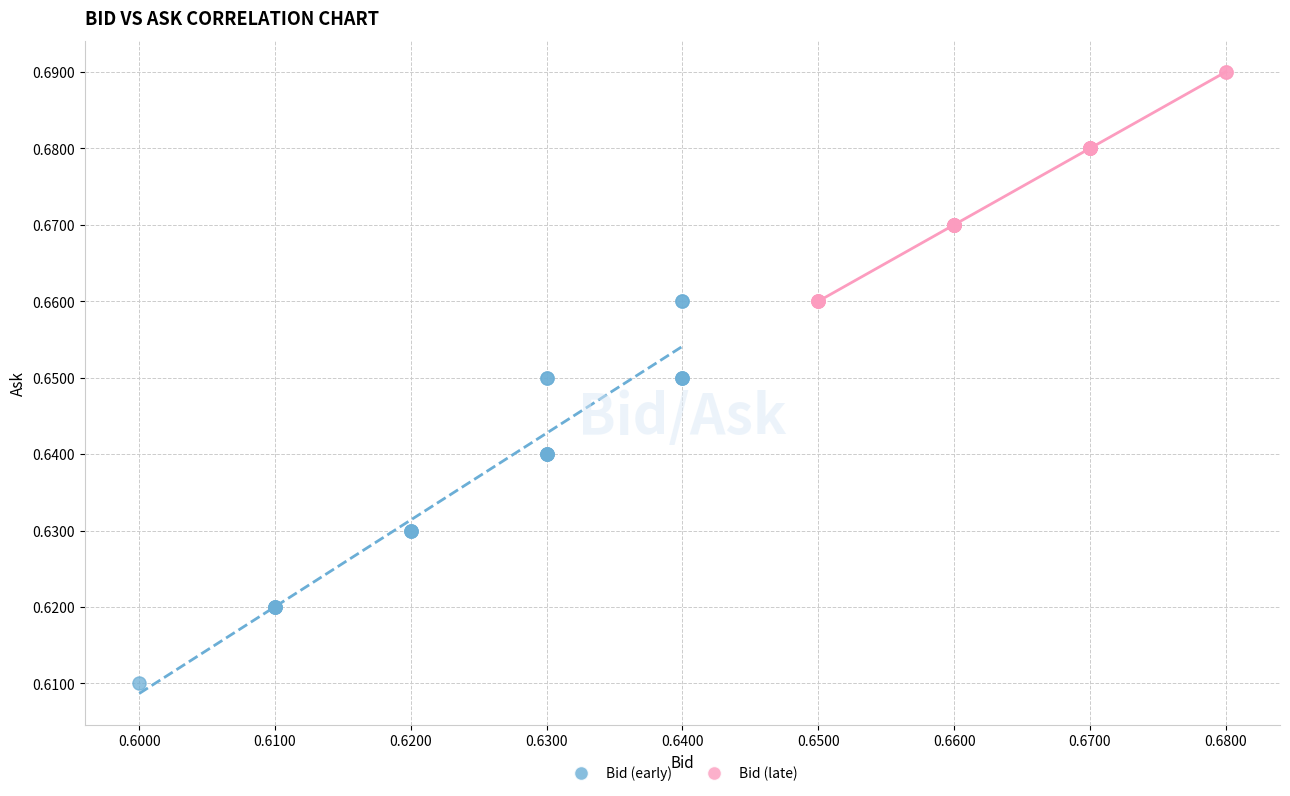

Which series contains the lowest Y value?

Bid (early)